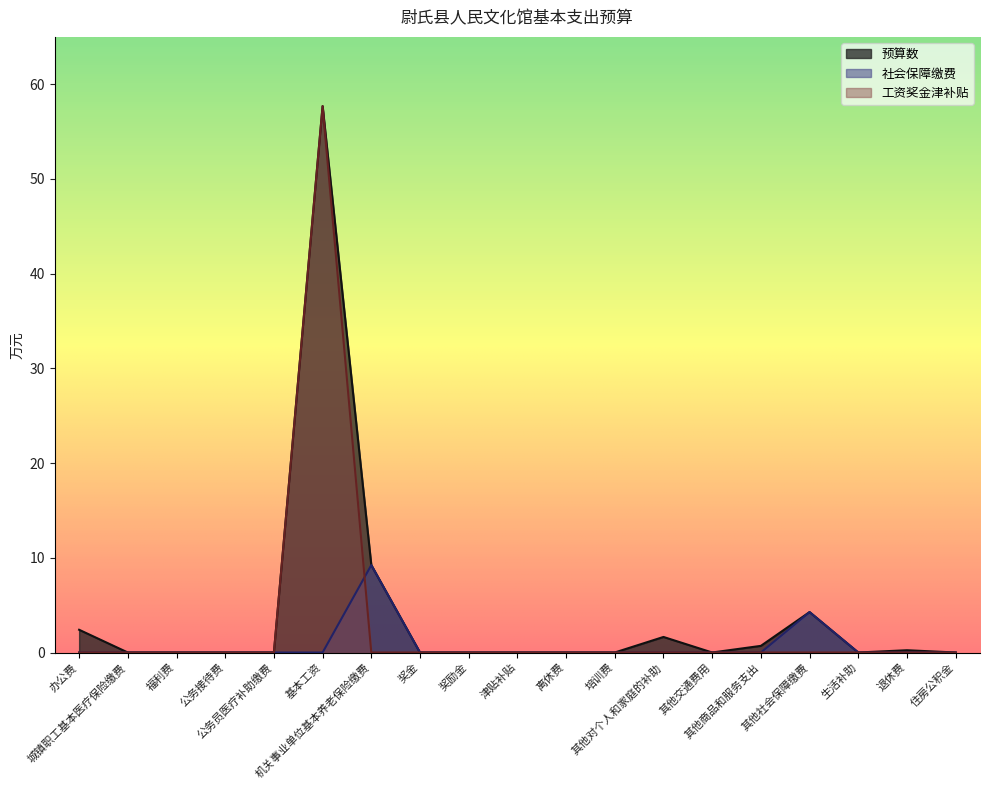

Does the chart display data point markers on the line(s)?

No